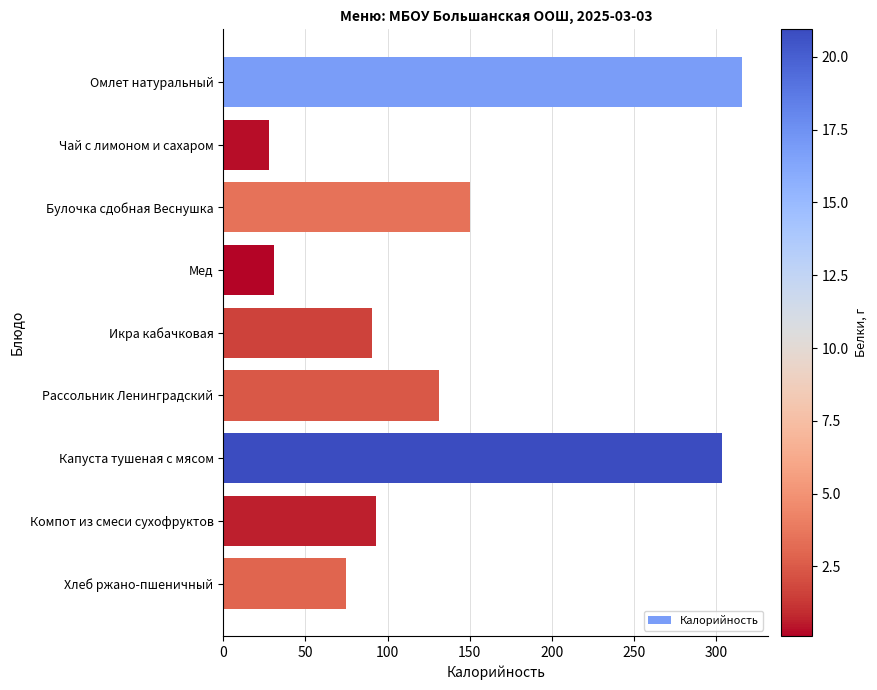

Count the number of values greater than 93.

5